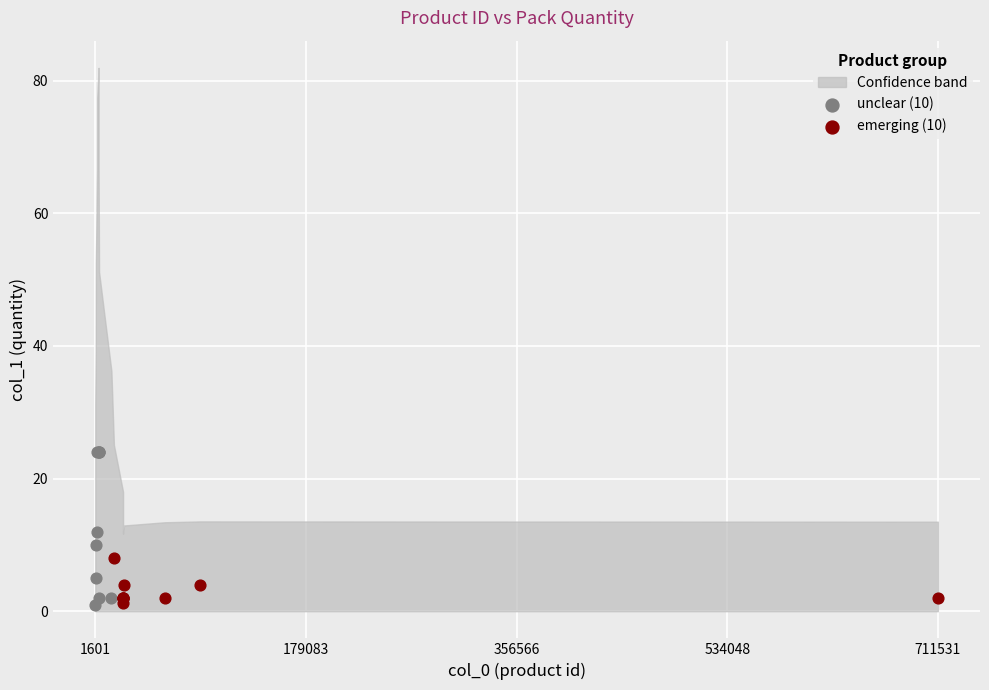

Which series has the largest Y range (max minus min)?

unclear (10)